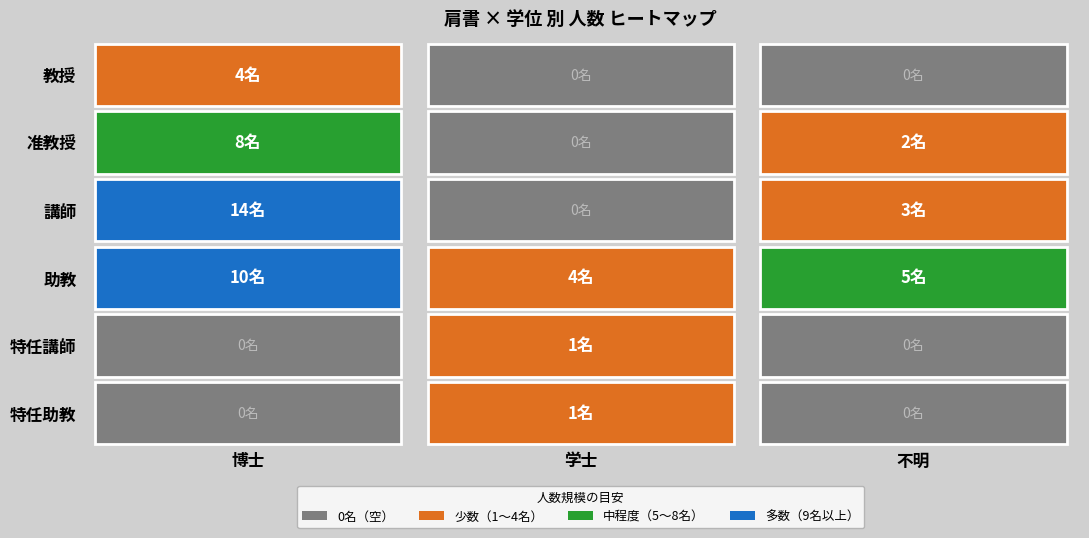

The 学士 series shows 0 at 准教授. True or false?

True